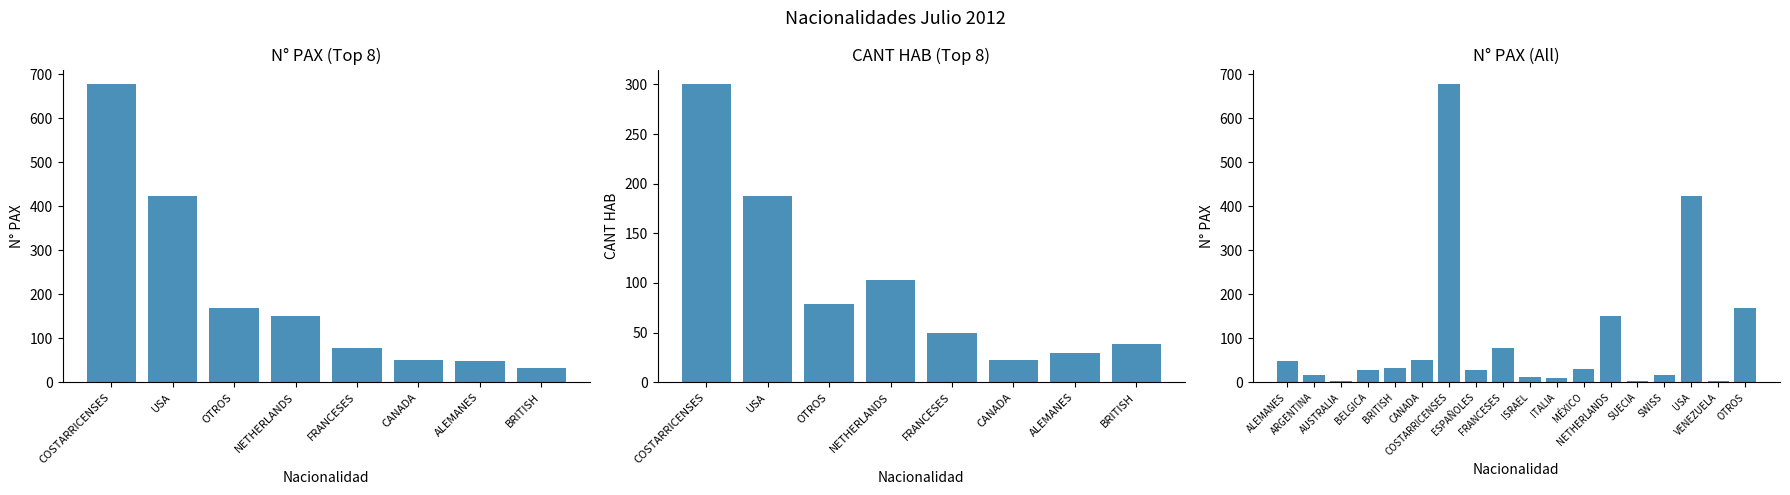

Reading left to right, transcribe all the data shown in this chart.

48	16	3	29	32	51	677	27	79	11	10	30	150	4	16	424	3	168